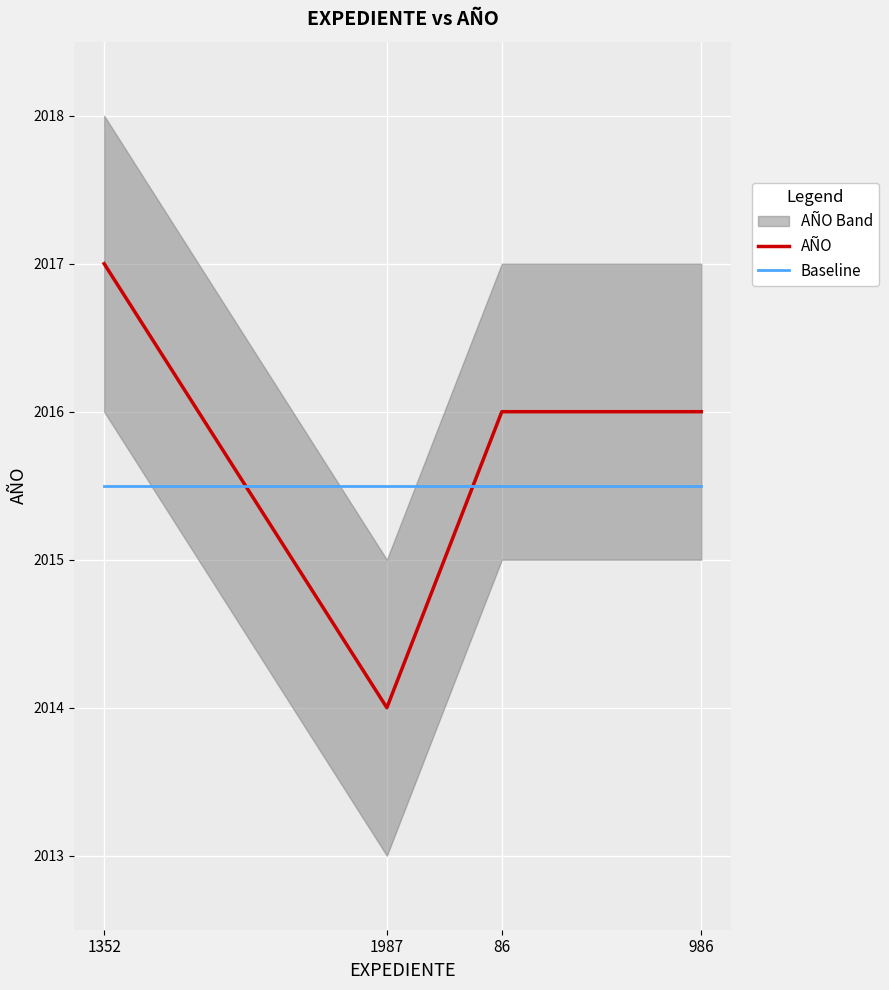

The Baseline series shows 1051.8 at 86. True or false?

False